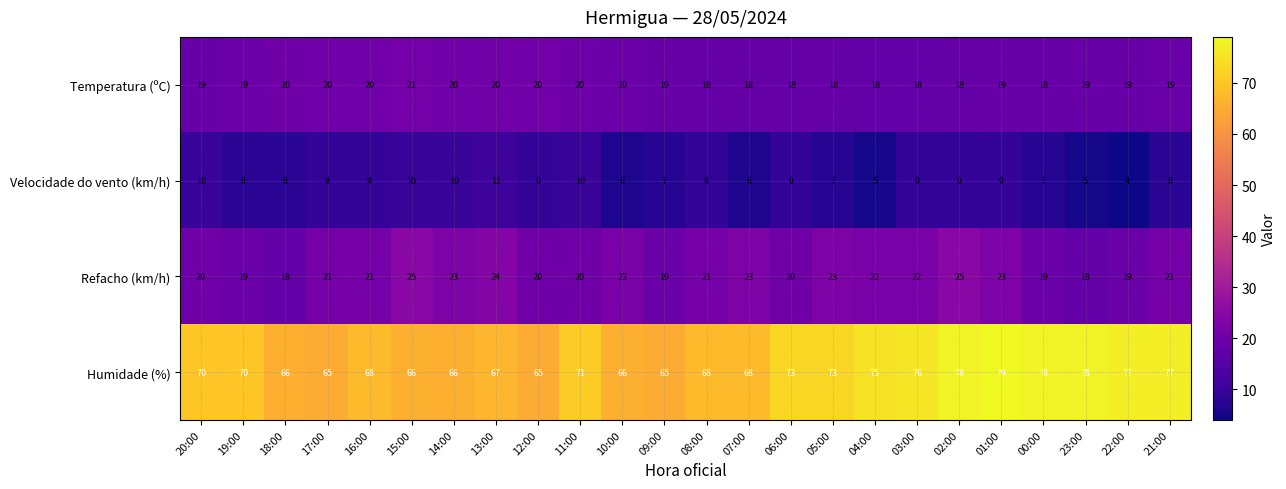

At how many categories does at least one series exceed 74?

8